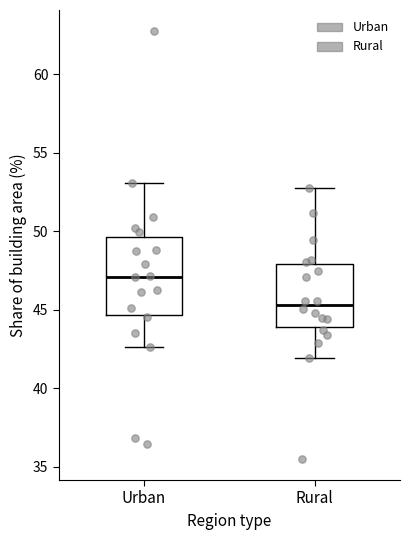

Reading left to right, transcribe this box plot: for each box, give where its median line is, the range the box spans, and where its two whiskers end, as read against the y-axis. The values are not printed on the chart, so give them approximately, as read against the axis.

Urban: median 47.0, box 44.5 to 49.5, whiskers 42.5 to 53.0
Rural: median 45.5, box 44.0 to 48.0, whiskers 42.0 to 53.0